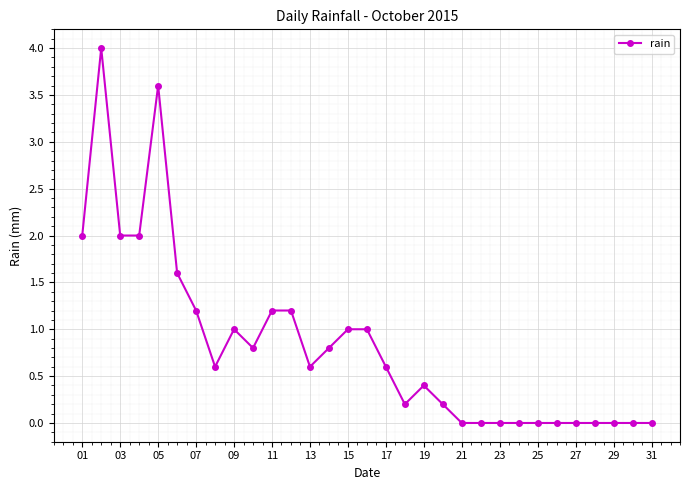

Does the chart display data point markers on the line(s)?

Yes